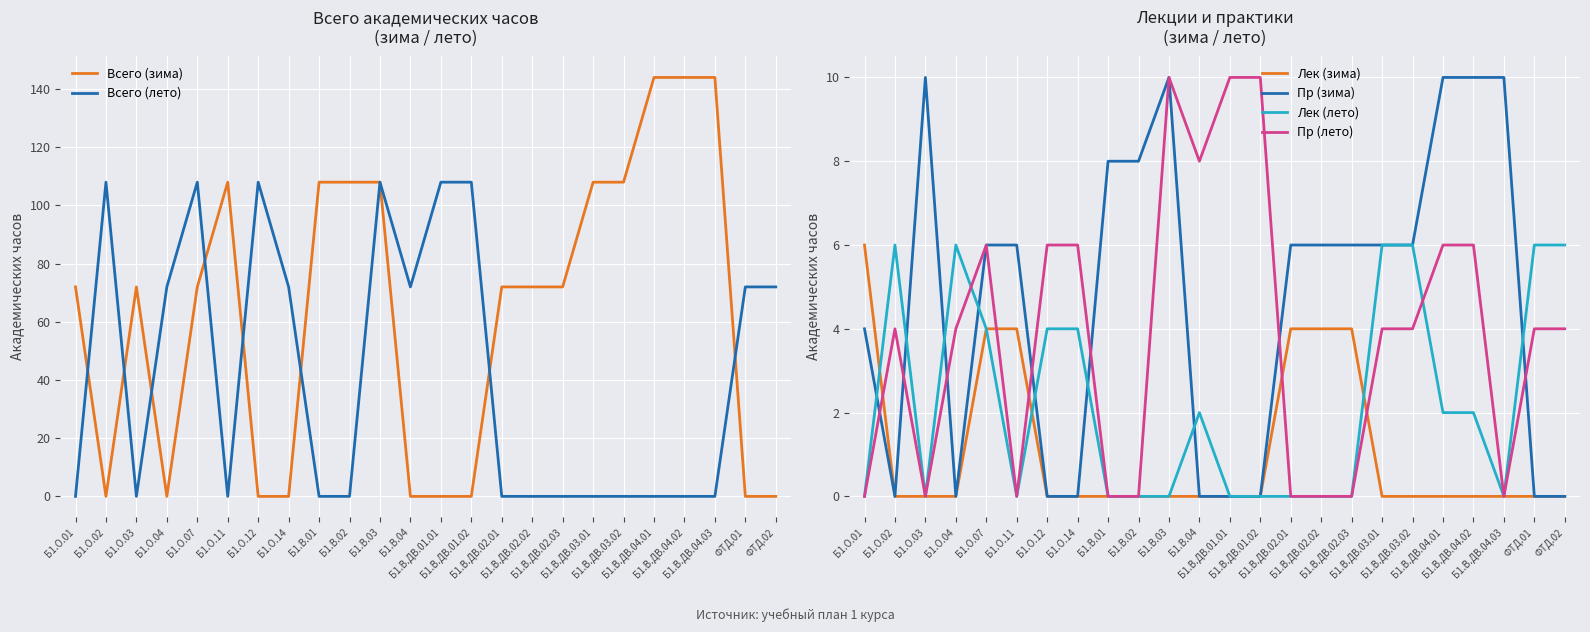

At which label is Лек (лето) closest to 3?

Б1.О.07